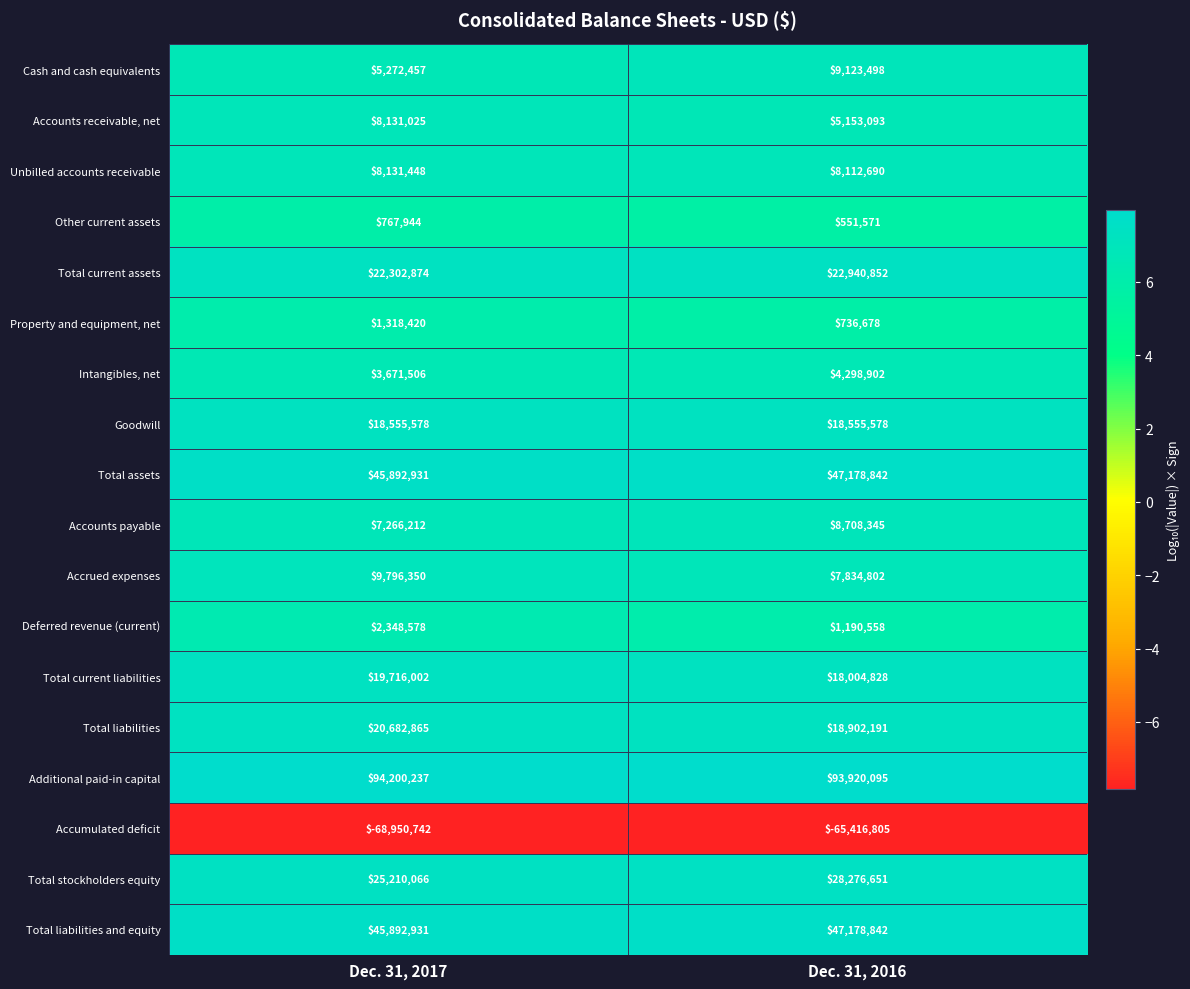

Which series has the largest total across all categories?

Additional paid-in capital